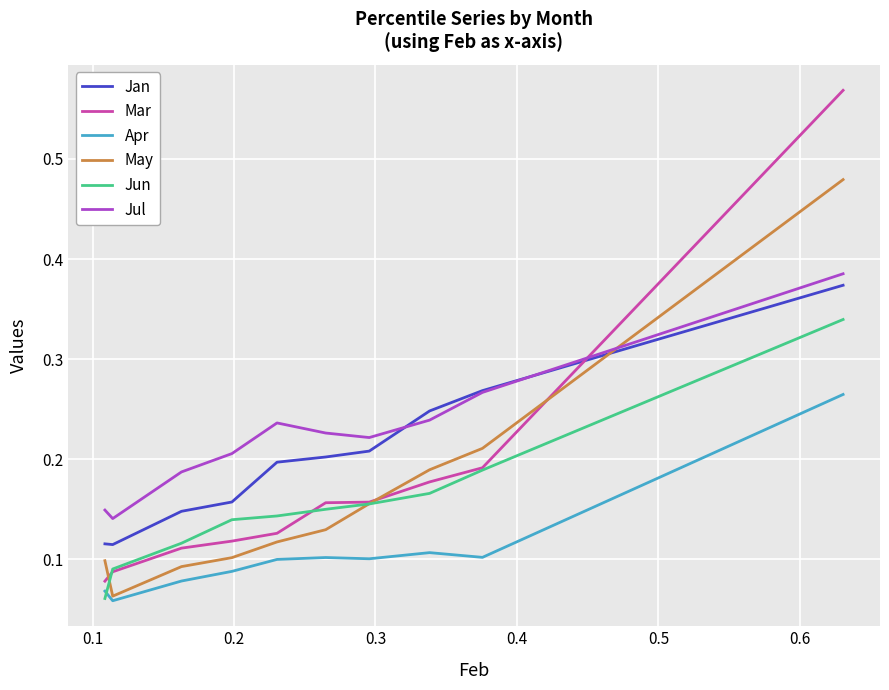

Which series has the largest total across all categories?

Jul